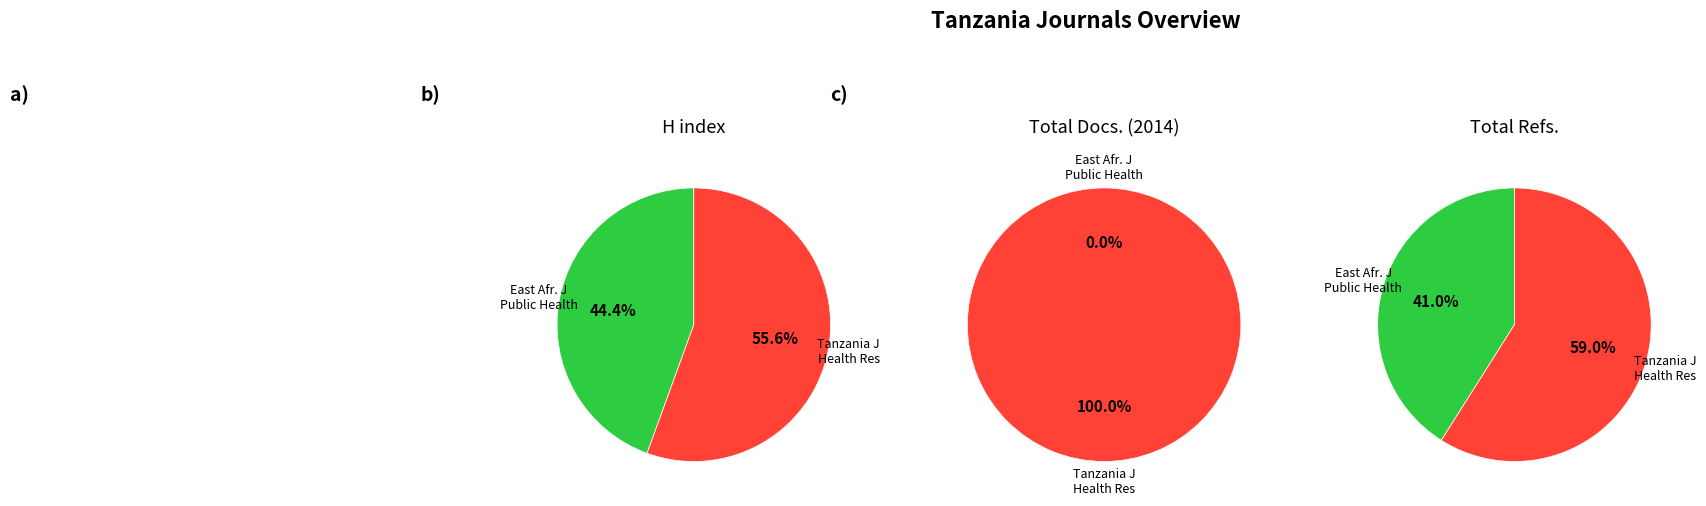

What percentage do Tanzania Journal of Health Research and East African journal of public health together represent?

100.0%